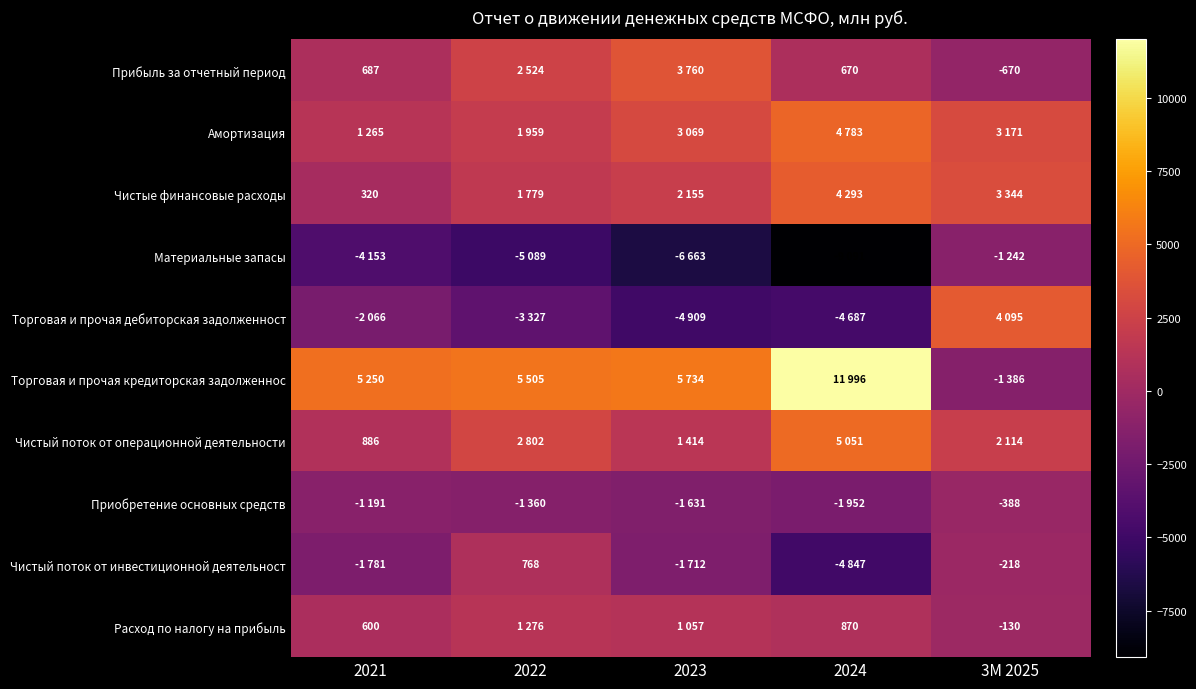

The Прибыль за отчетный период series shows -670 at 3М 2025. True or false?

True